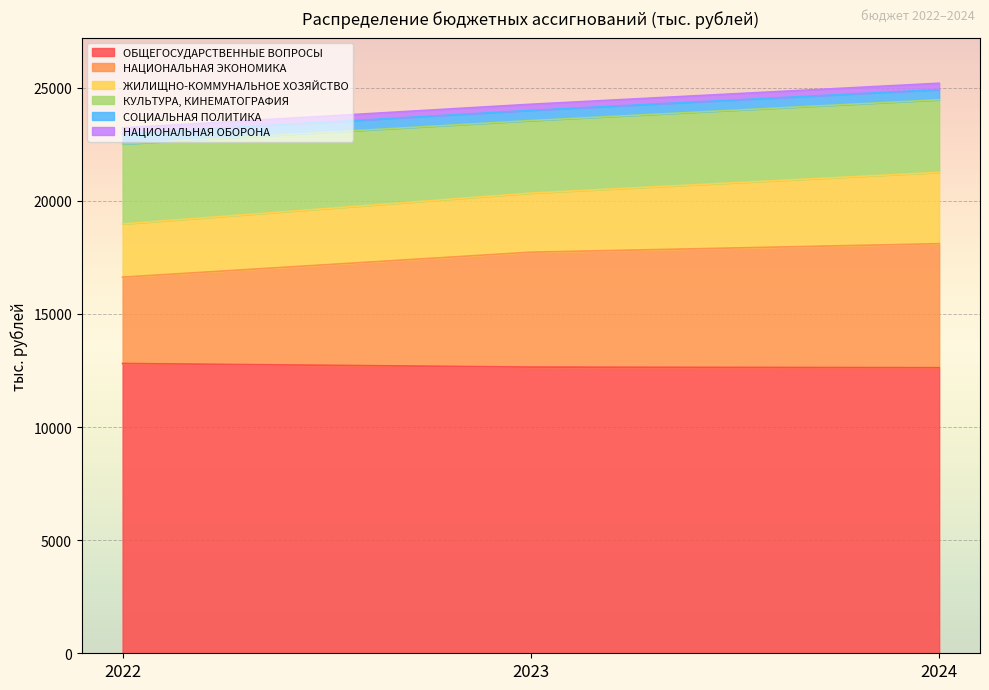

What is the highest value of the ОБЩЕГОСУДАРСТВЕННЫЕ ВОПРОСЫ series?

12807.6